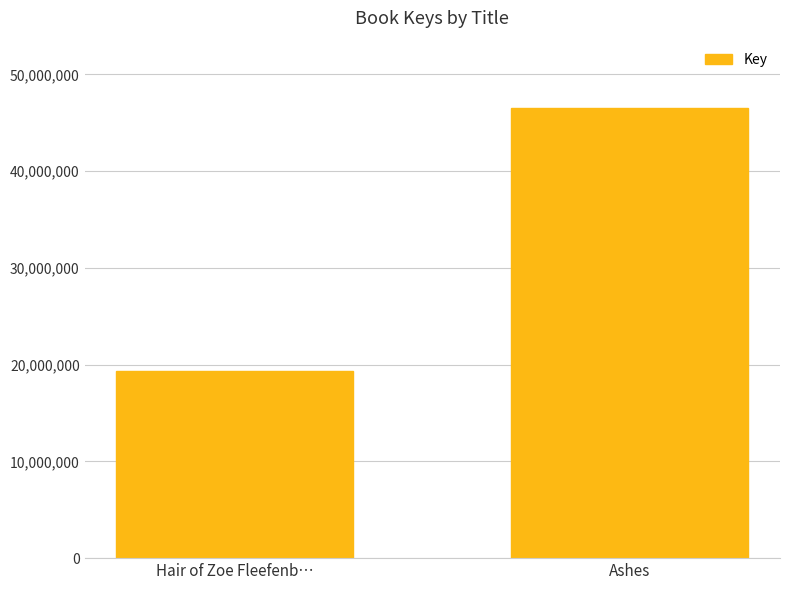

The chart shows a value of 19317830 at Hair of Zoe Fleefenb…. True or false?

True